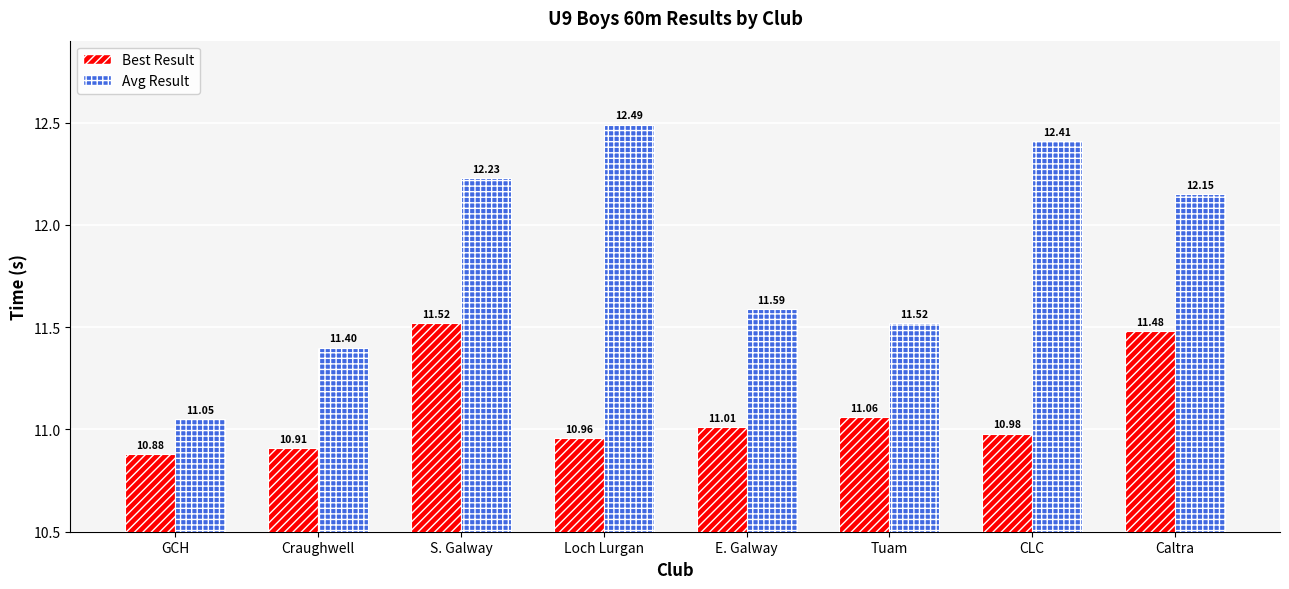

Is it true that Avg Result equals 3.1 at S. Galway?

False